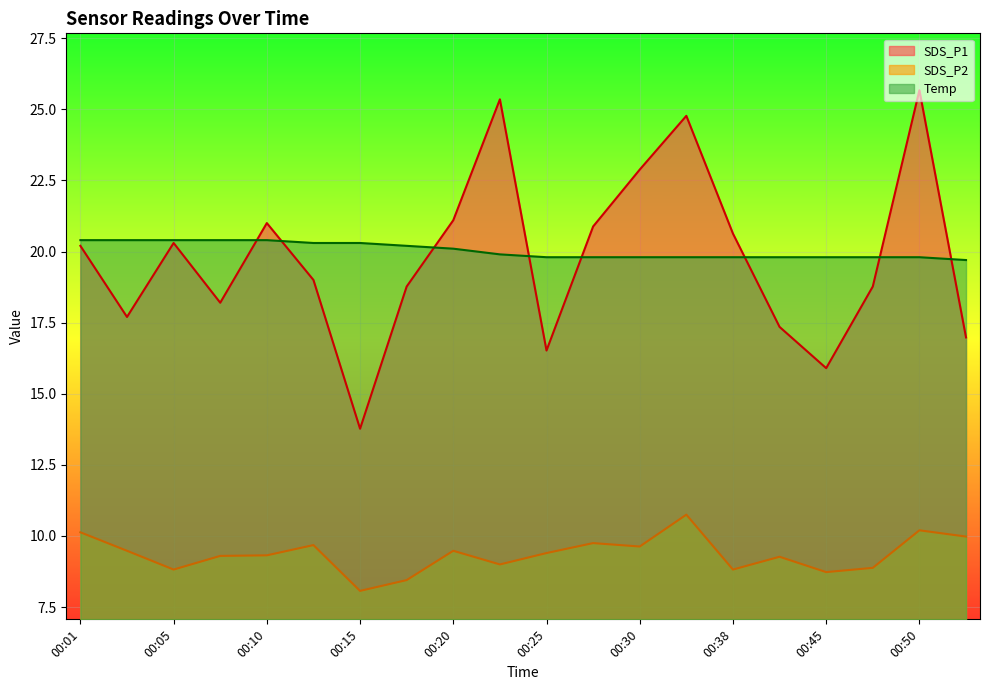

What is the smallest value displayed?

8.1